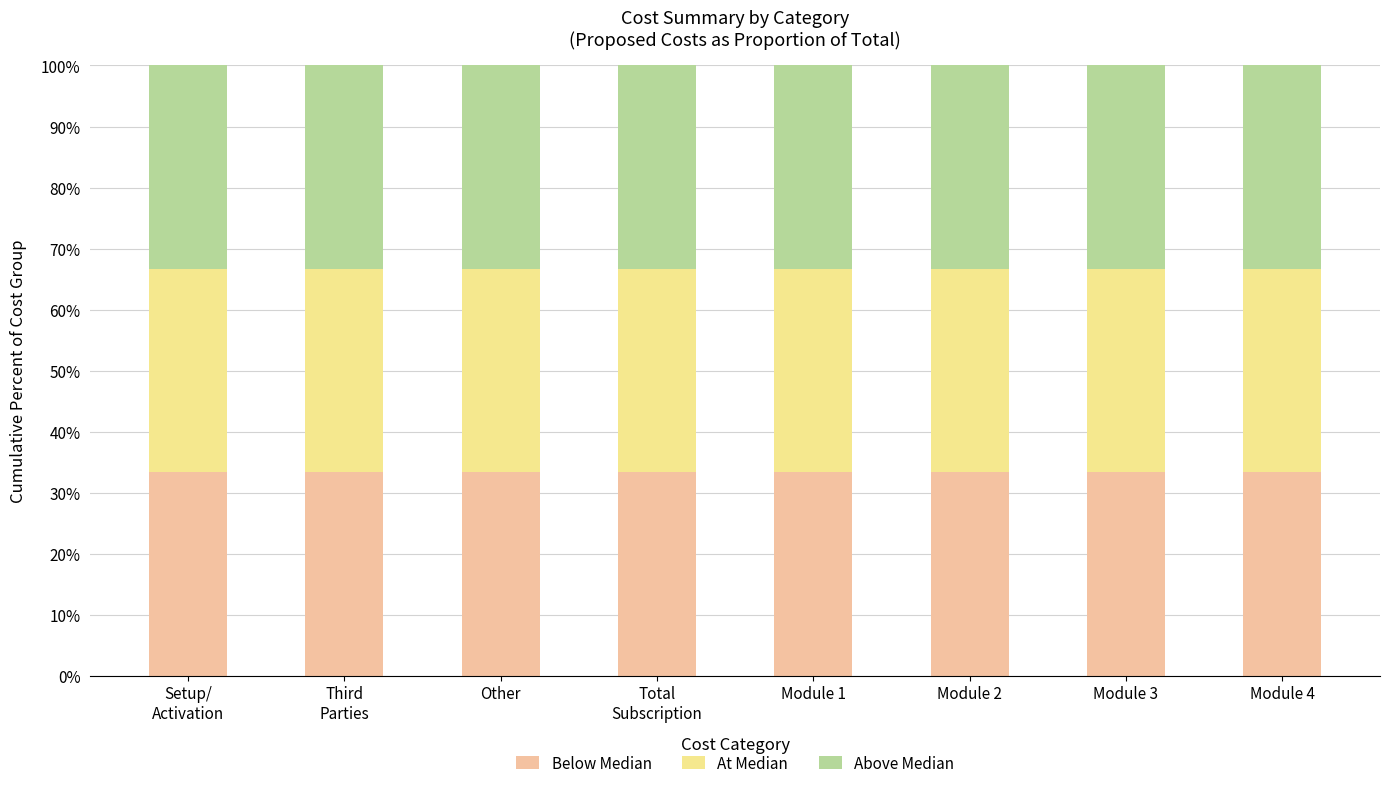

The Below Median series shows 33.3 at Module 4. True or false?

True